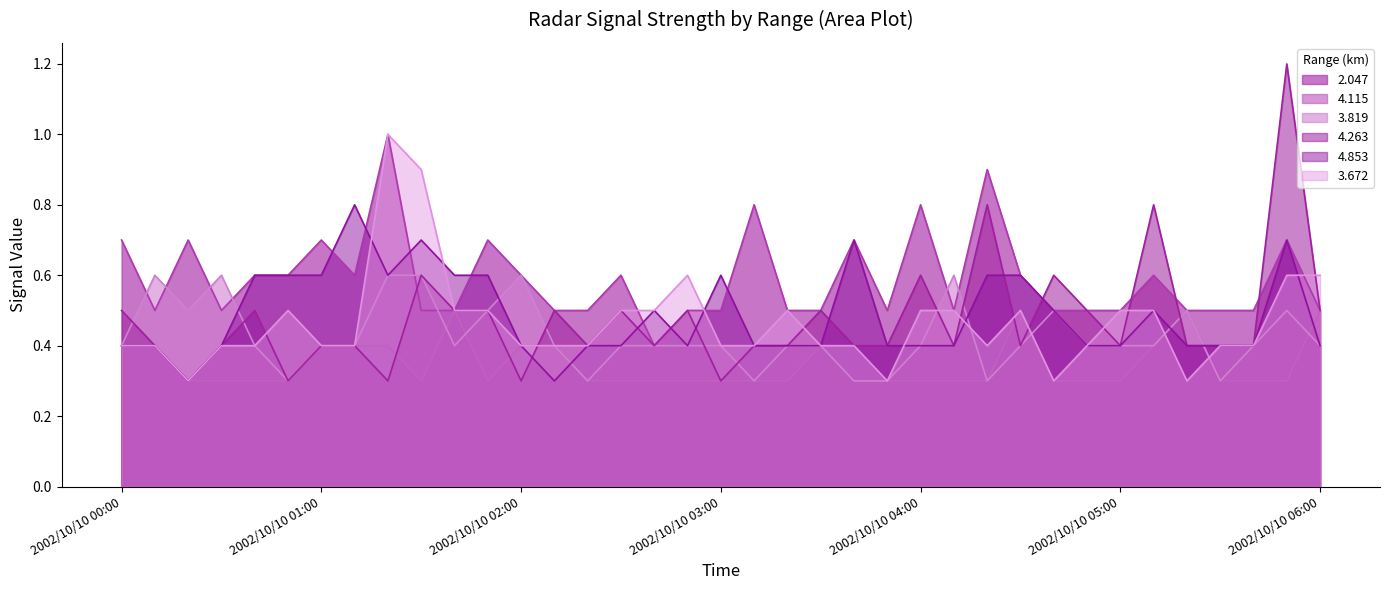

Reading right to left, what are all the values shown in this chart?

2.047: 0.5	0.7	0.5	0.5	0.5	0.6	0.5	0.5	0.5	0.6	0.9	0.5	0.8	0.5	0.7	0.5	0.5	0.8	0.5	0.5	0.4	0.6	0.5	0.5	0.6	0.7	0.5	0.5	1.0	0.6	0.7	0.6	0.6	0.5	0.7	0.5	0.7
4.115: 0.5	0.3	0.3	0.3	0.5	0.4	0.3	0.3	0.3	0.5	0.3	0.3	0.3	0.3	0.3	0.4	0.3	0.3	0.3	0.3	0.3	0.3	0.3	0.4	0.4	0.3	0.5	0.3	0.4	0.4	0.4	0.3	0.3	0.3	0.3	0.4	0.4
3.819: 0.4	0.5	0.4	0.3	0.5	0.4	0.4	0.4	0.5	0.4	0.3	0.6	0.4	0.3	0.3	0.4	0.4	0.3	0.4	0.4	0.4	0.4	0.3	0.4	0.6	0.5	0.4	0.6	0.6	0.4	0.4	0.3	0.4	0.6	0.5	0.6	0.4
4.263: 0.5	1.2	0.4	0.4	0.4	0.8	0.4	0.5	0.6	0.4	0.8	0.4	0.6	0.4	0.4	0.5	0.4	0.4	0.3	0.5	0.4	0.5	0.4	0.5	0.3	0.5	0.5	0.6	0.3	0.4	0.4	0.3	0.5	0.4	0.3	0.4	0.5
4.853: 0.4	0.7	0.4	0.4	0.4	0.5	0.4	0.4	0.5	0.6	0.6	0.4	0.4	0.4	0.7	0.4	0.4	0.4	0.6	0.4	0.5	0.4	0.4	0.3	0.4	0.6	0.6	0.7	0.6	0.8	0.6	0.6	0.6	0.4	0.3	0.4	0.4
3.672: 0.6	0.6	0.4	0.4	0.3	0.5	0.5	0.4	0.3	0.5	0.4	0.5	0.5	0.3	0.4	0.4	0.5	0.4	0.4	0.6	0.5	0.5	0.4	0.4	0.4	0.5	0.5	0.9	1.0	0.4	0.4	0.5	0.4	0.4	0.3	0.4	0.4